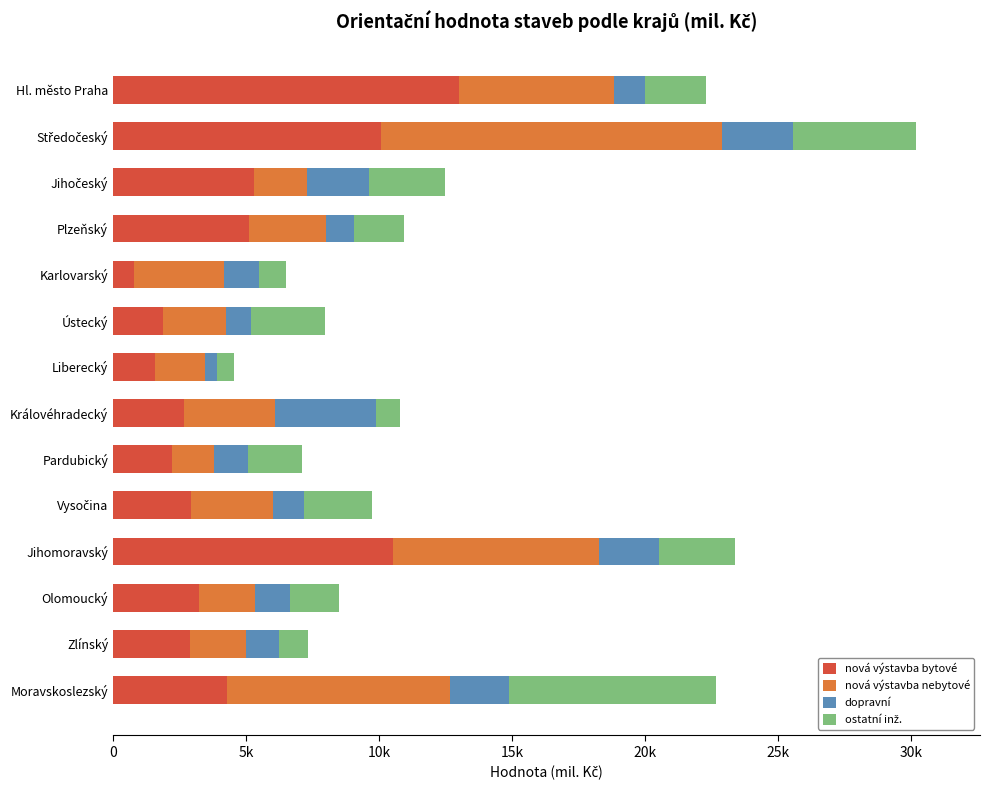

Count the number of data series in this chart.

4